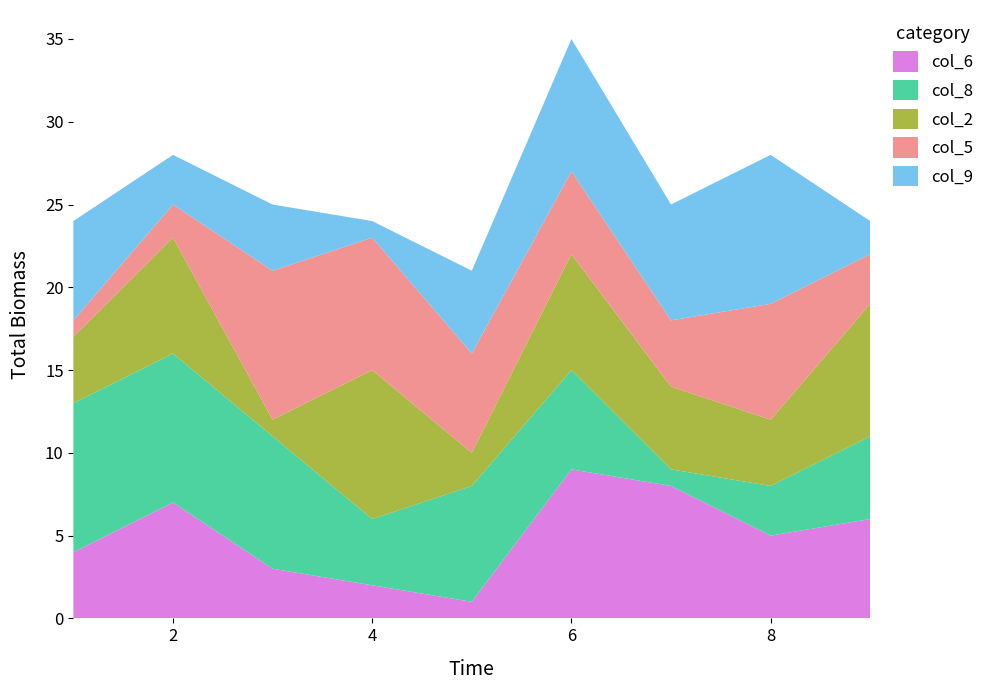

At which category is the sum across all series the highest?

6